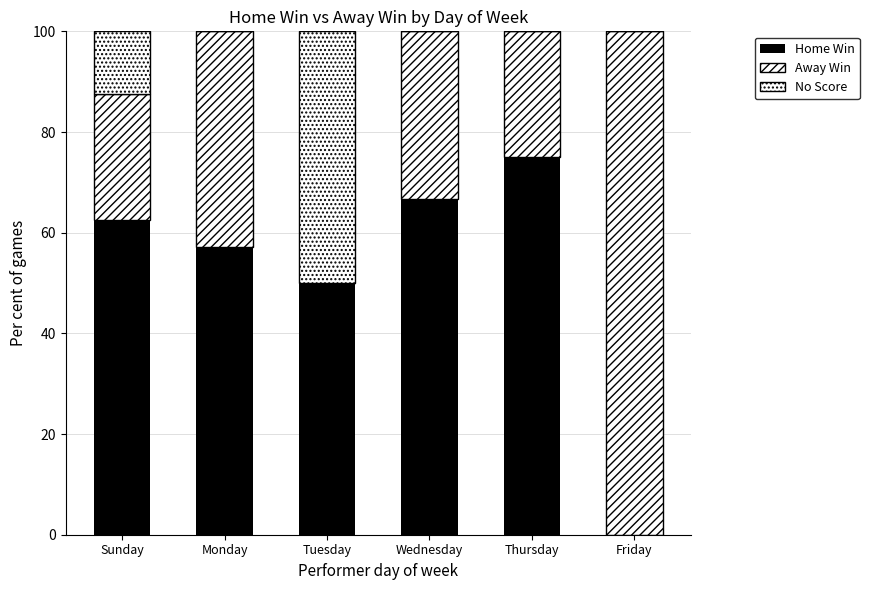

What is the difference between the No Score values at Tuesday and Wednesday?

50.0